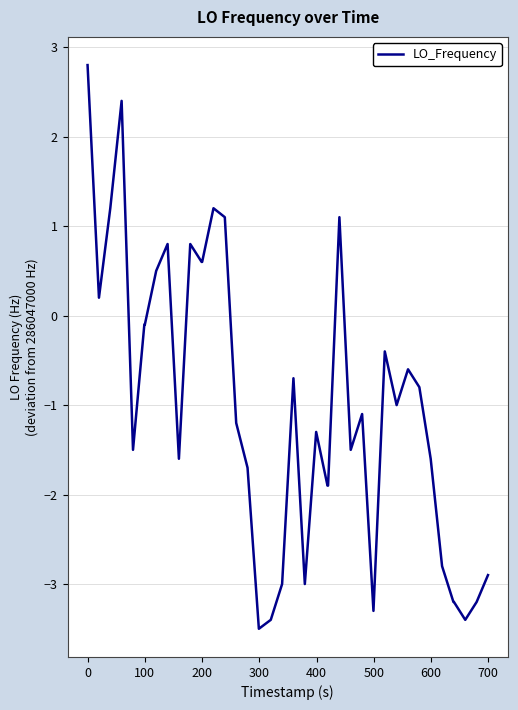

What is the average value?

-1.0